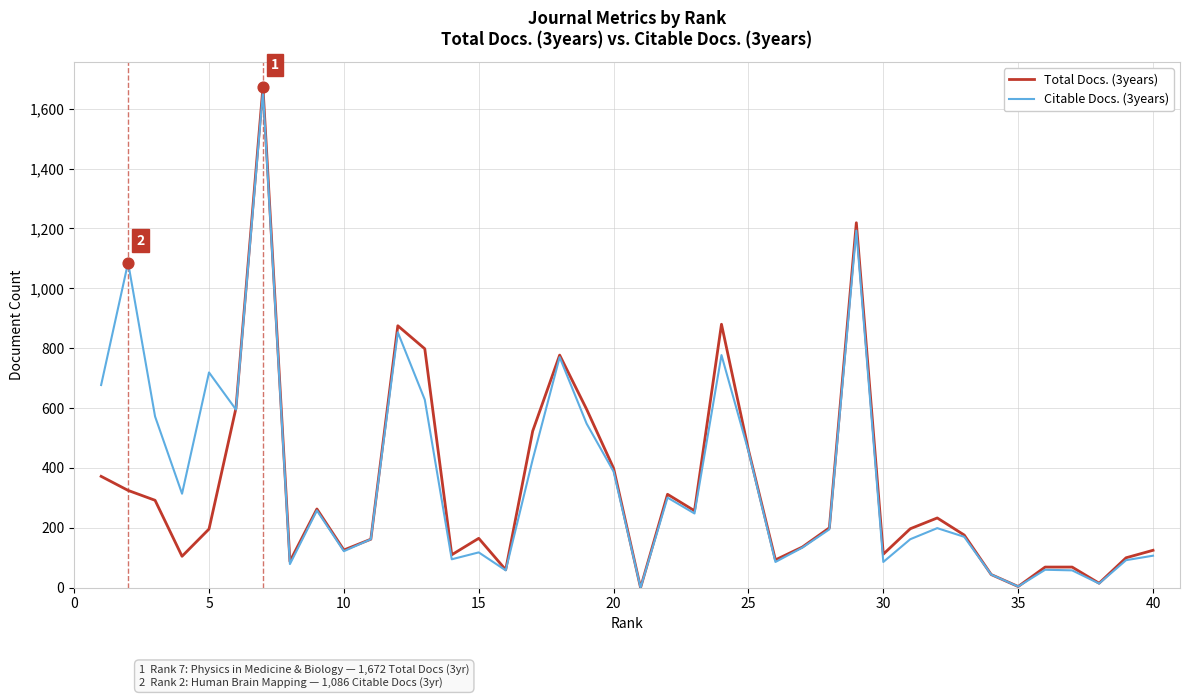

Which series has the largest range (max minus min)?

Total Docs. (3years)